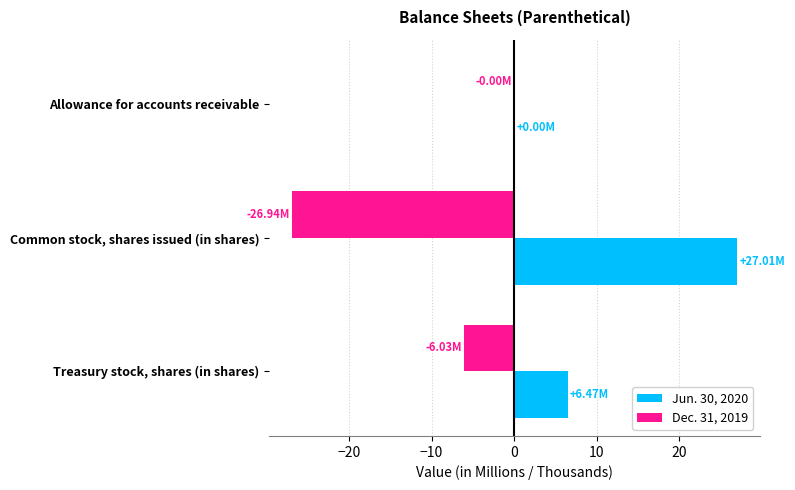

At which label does Jun. 30, 2020 reach its peak?

Common stock, shares issued (in shares)